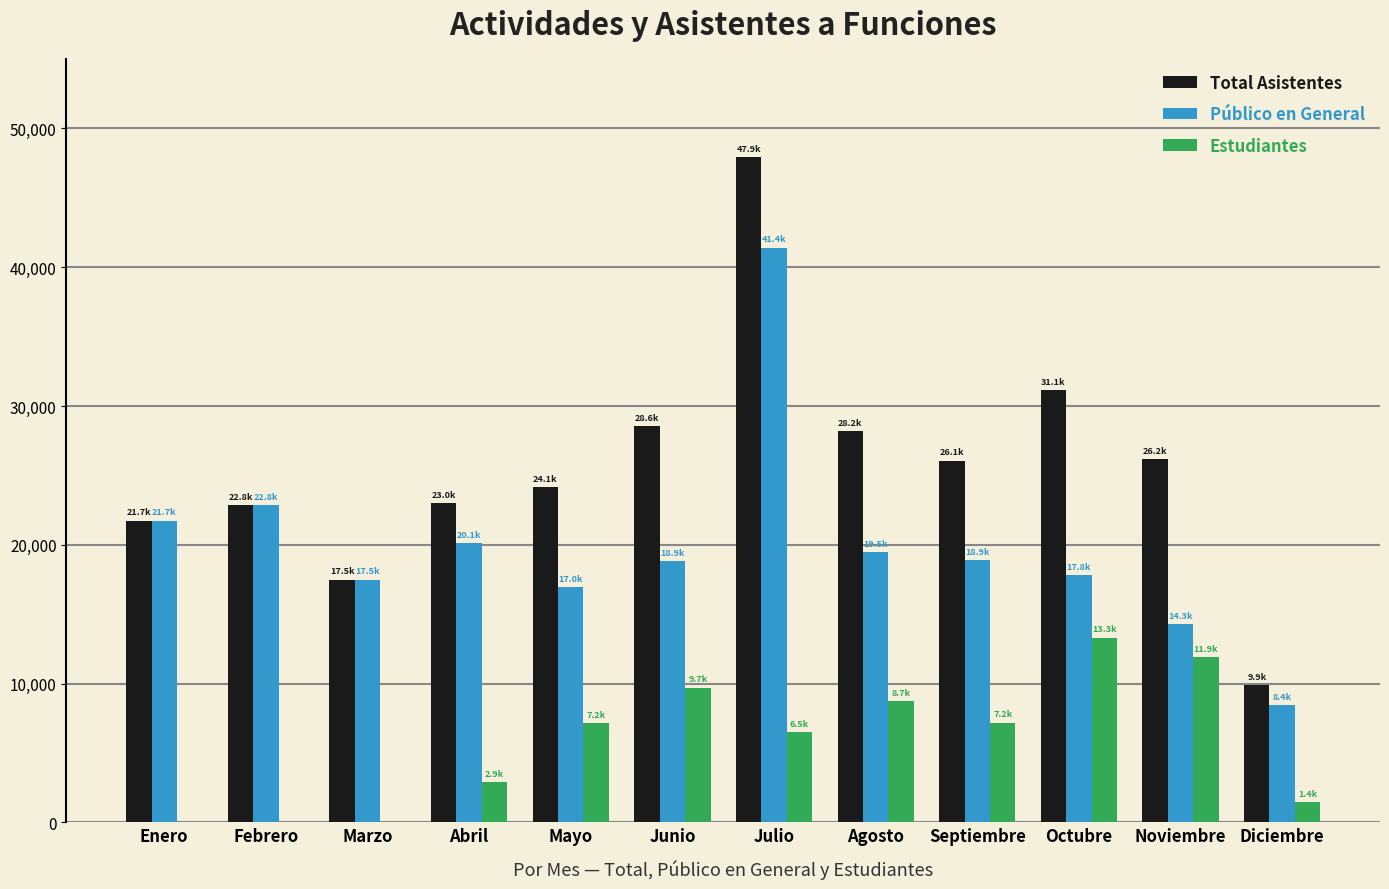

What is the maximum value for Estudiantes?

13313